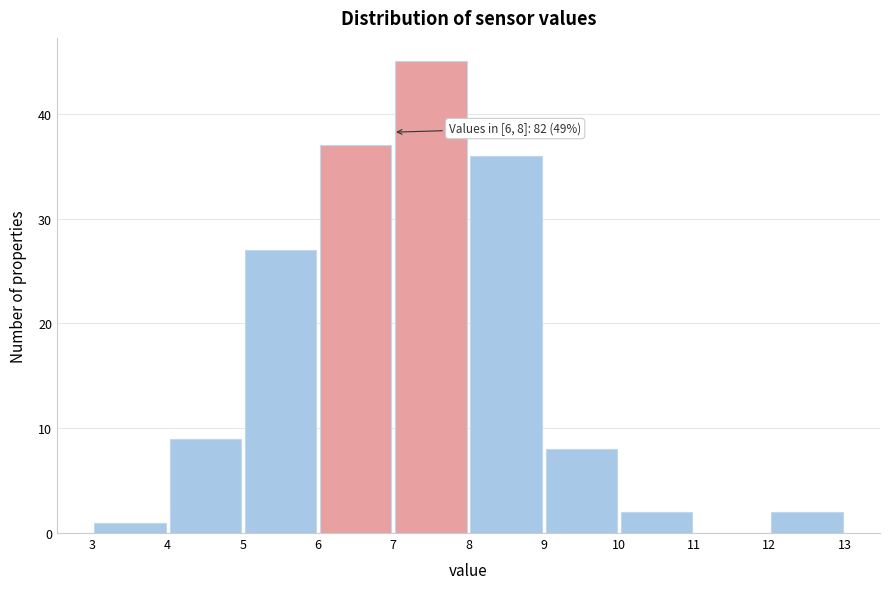

Over which range of the x-axis is the bar tallest?

7 to 8